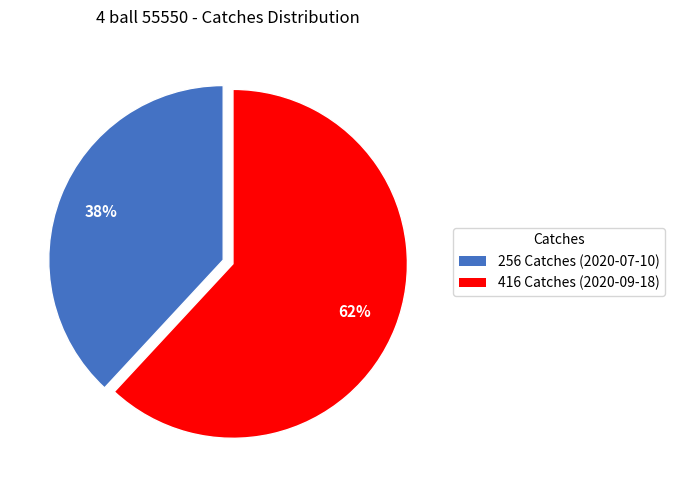

What is the largest slice in the pie chart?

416 Catches (2020-09-18)